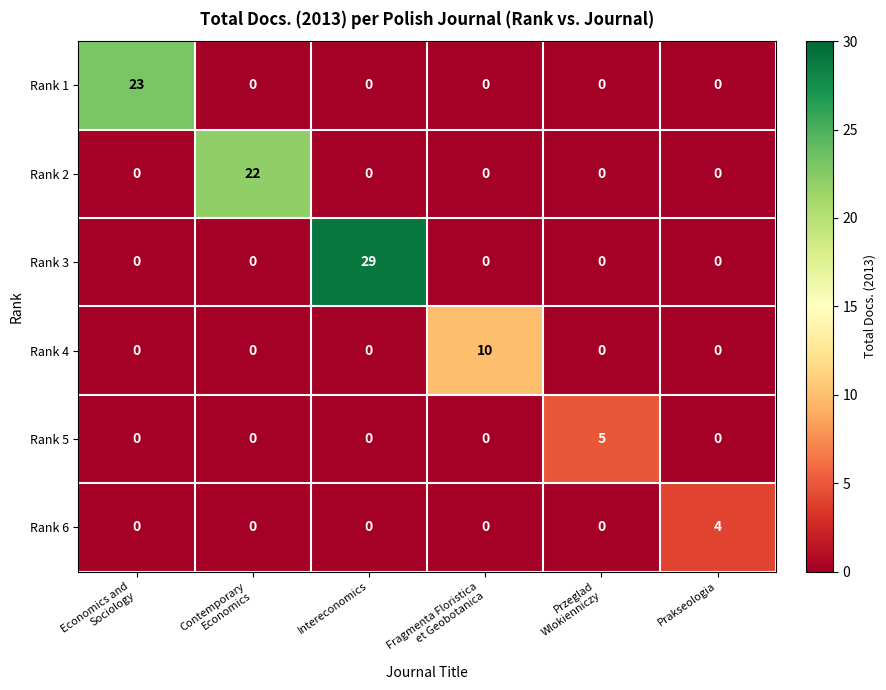

Which series has the largest total across all categories?

Rank 3